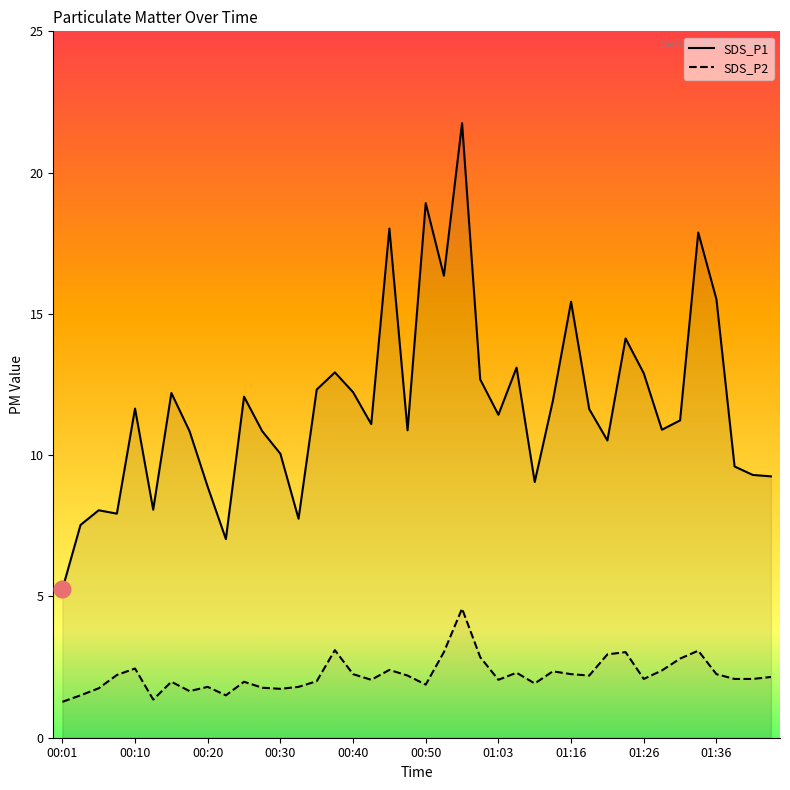

Which category has the lowest value in the SDS_P2 series?

00:01